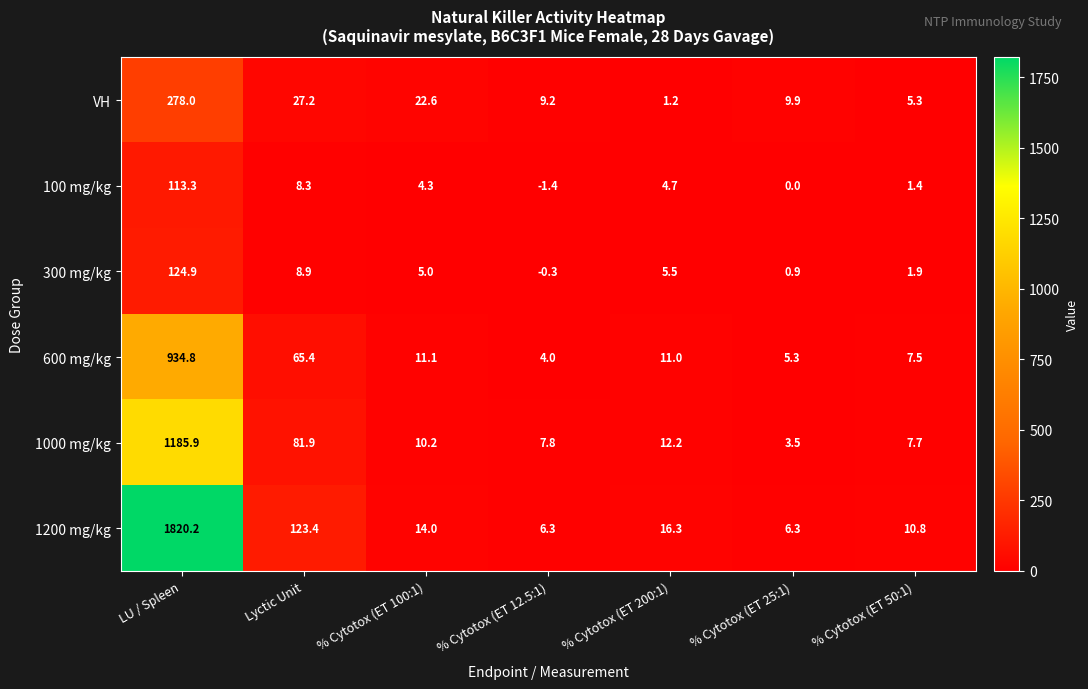

Which series has the widest spread of values?

1200 mg/kg